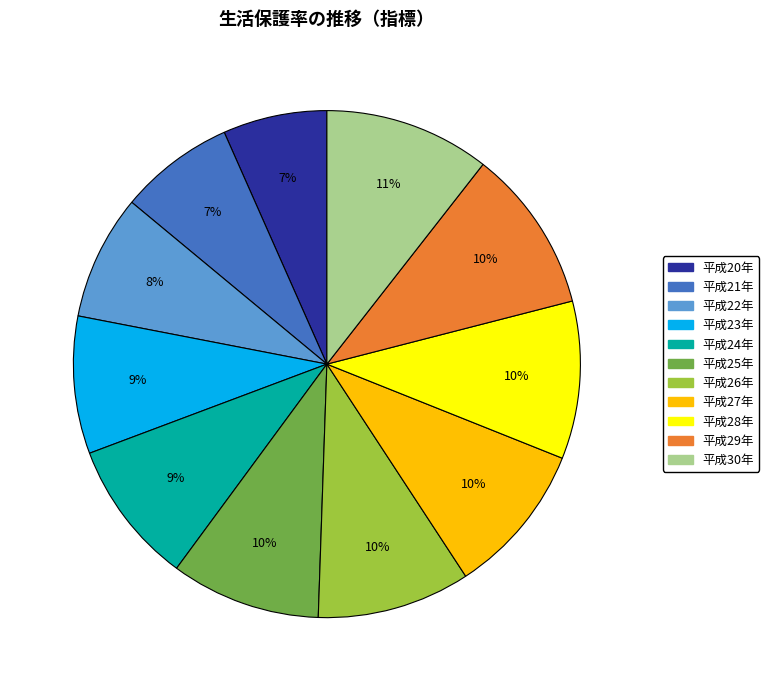

To the nearest percent, what portion does 平成22年 represent?

8%